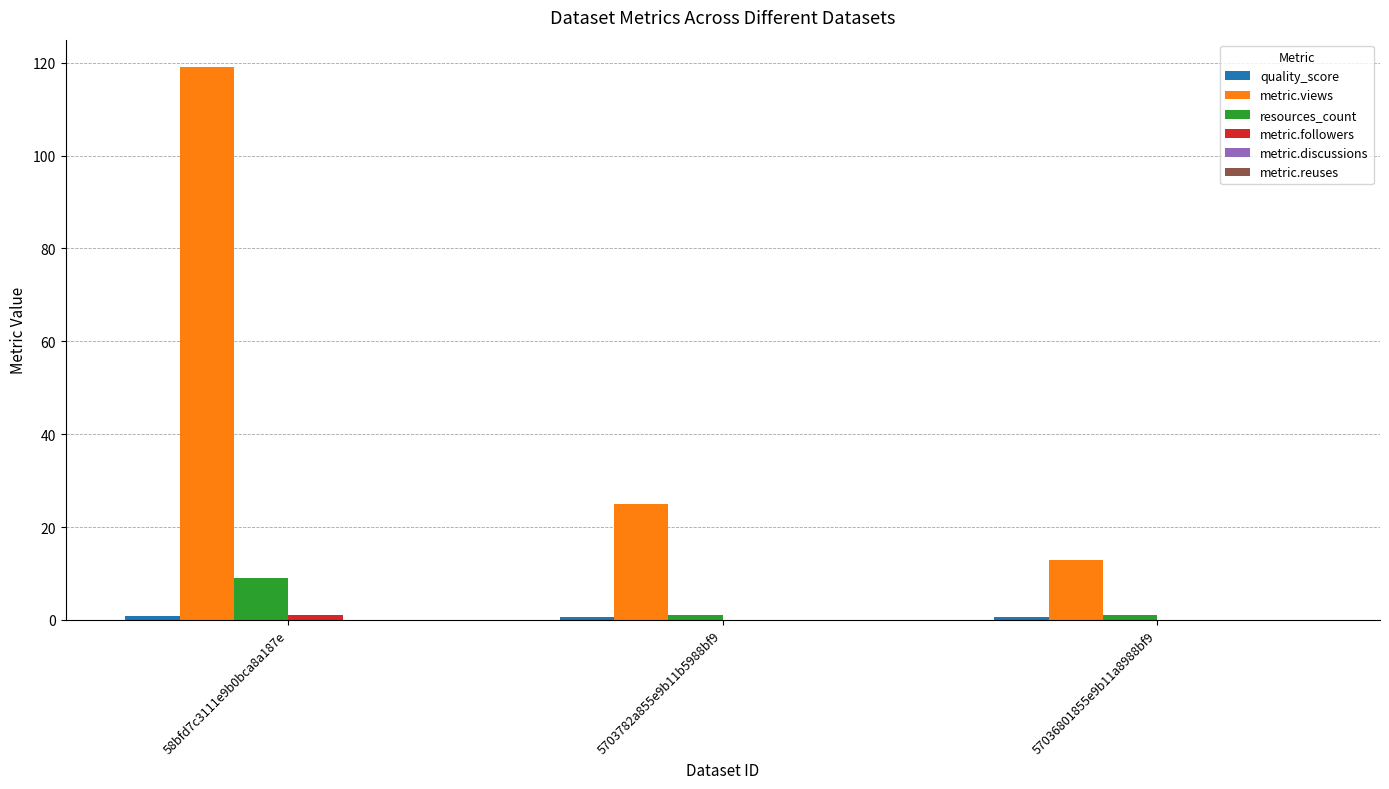

How many groups of bars are there?

3